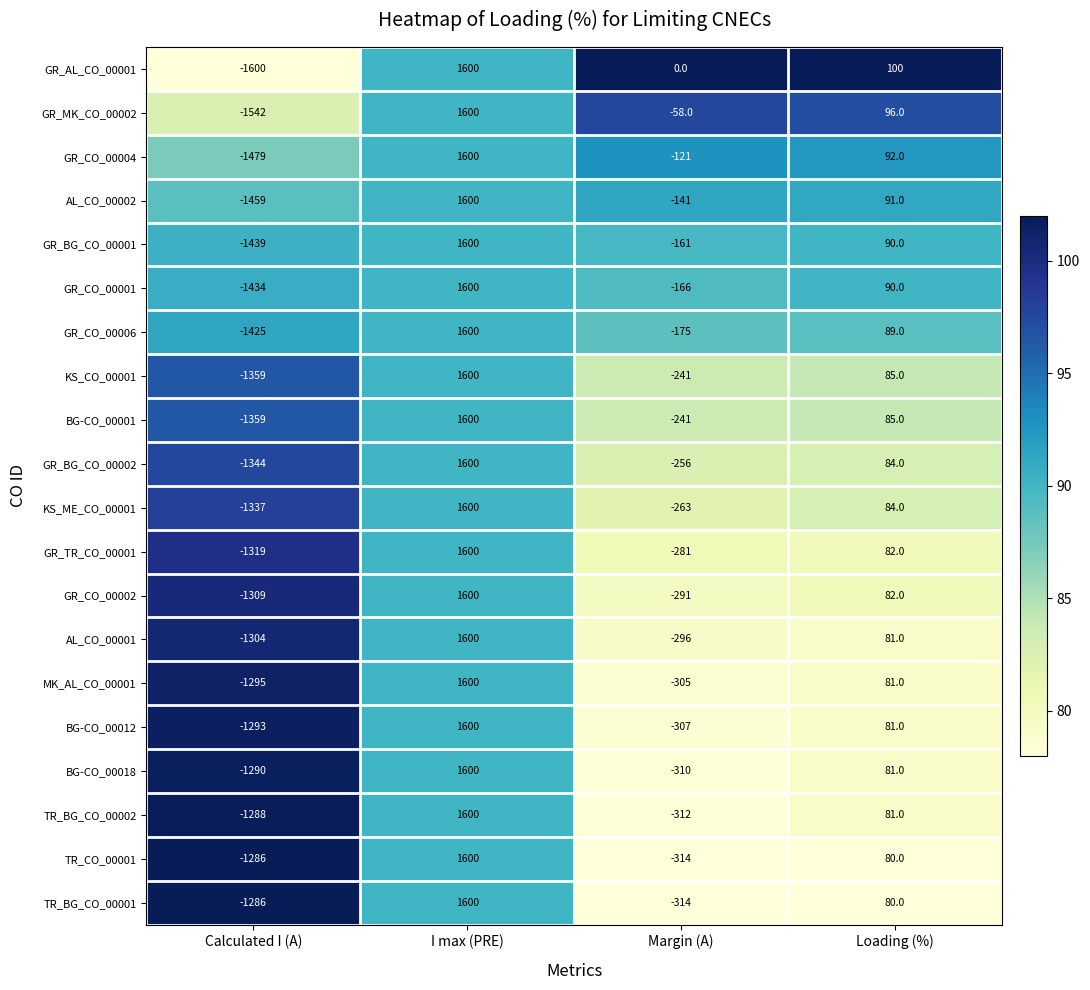

Is it true that TR_CO_00001 equals -779 at Calculated I (A)?

False